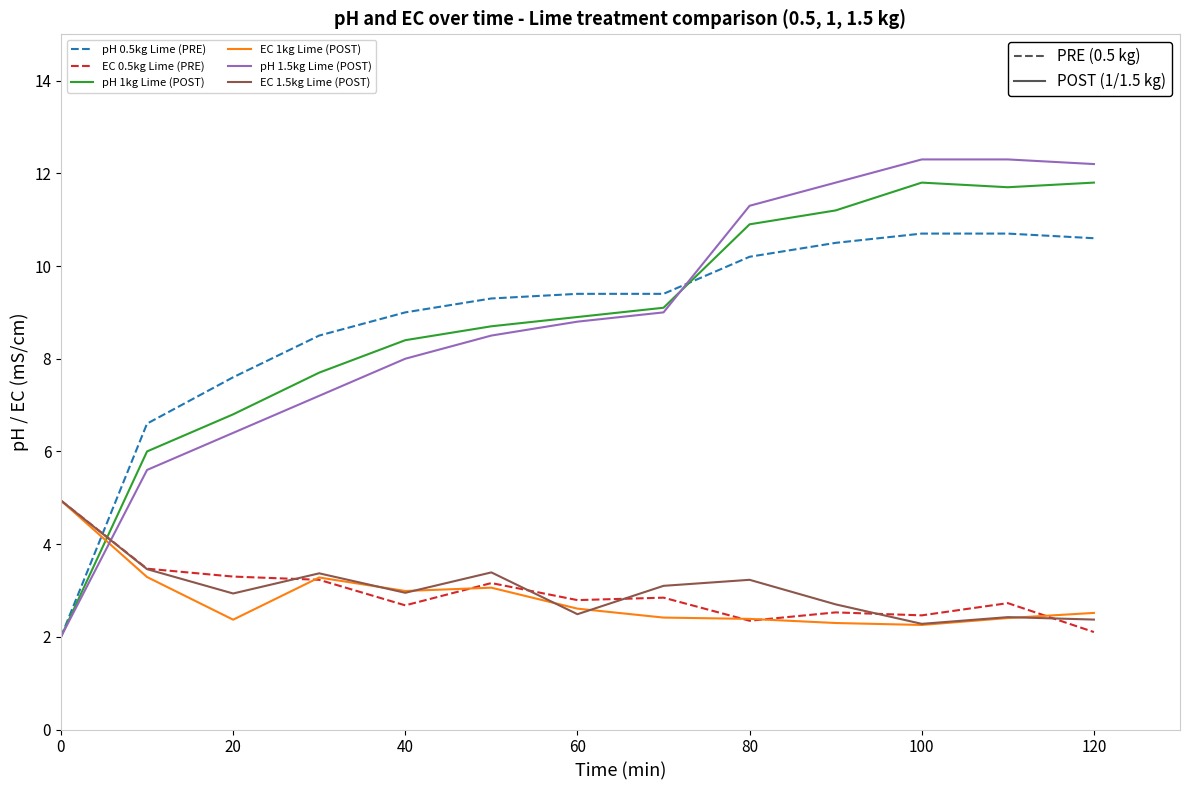

Which series has the widest spread of values?

pH 1.5kg Lime (POST)